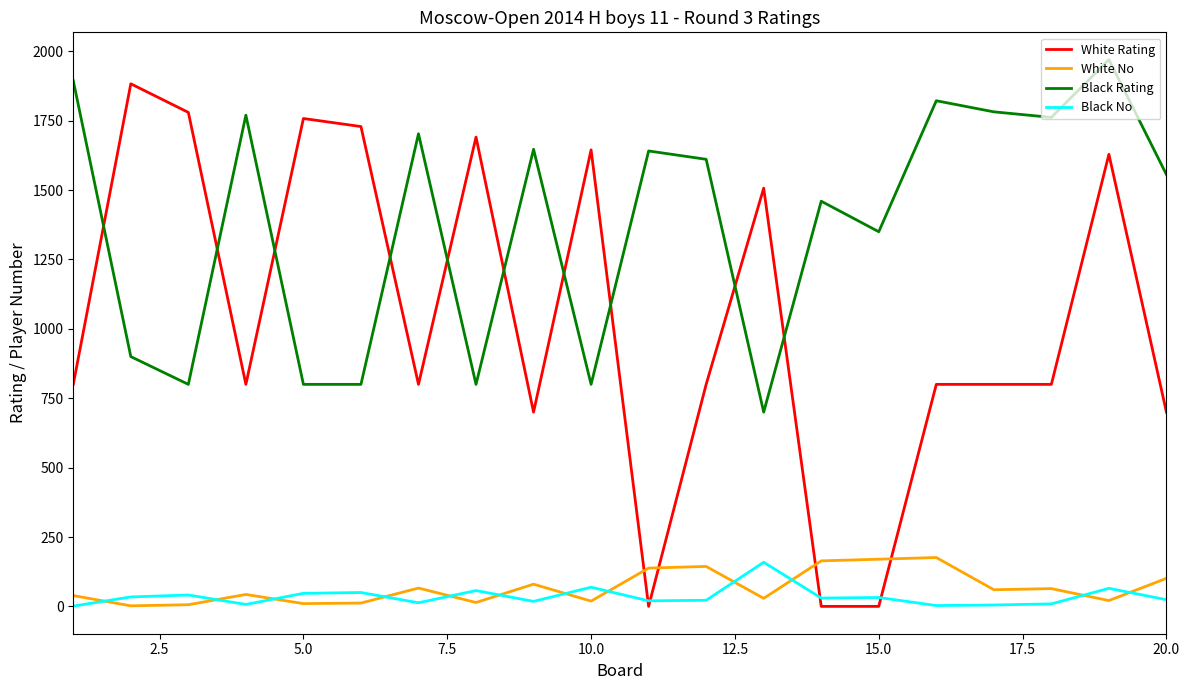

What is the sum of all Black Rating values?

27568